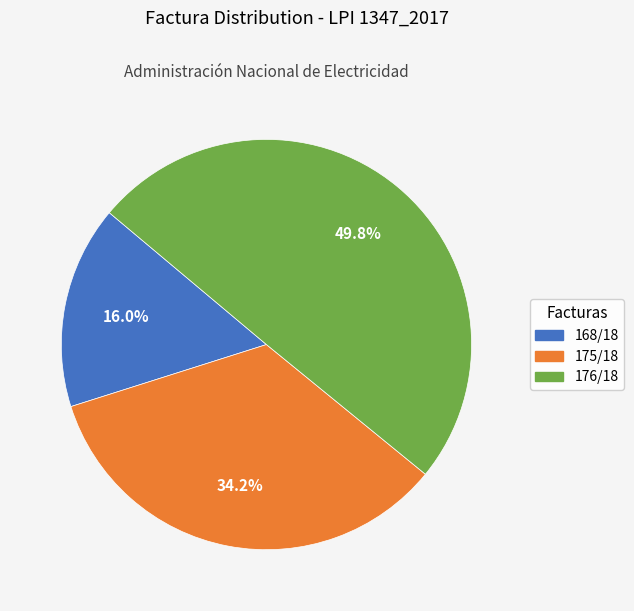

Does 168/18 represent more than half of the total?

No